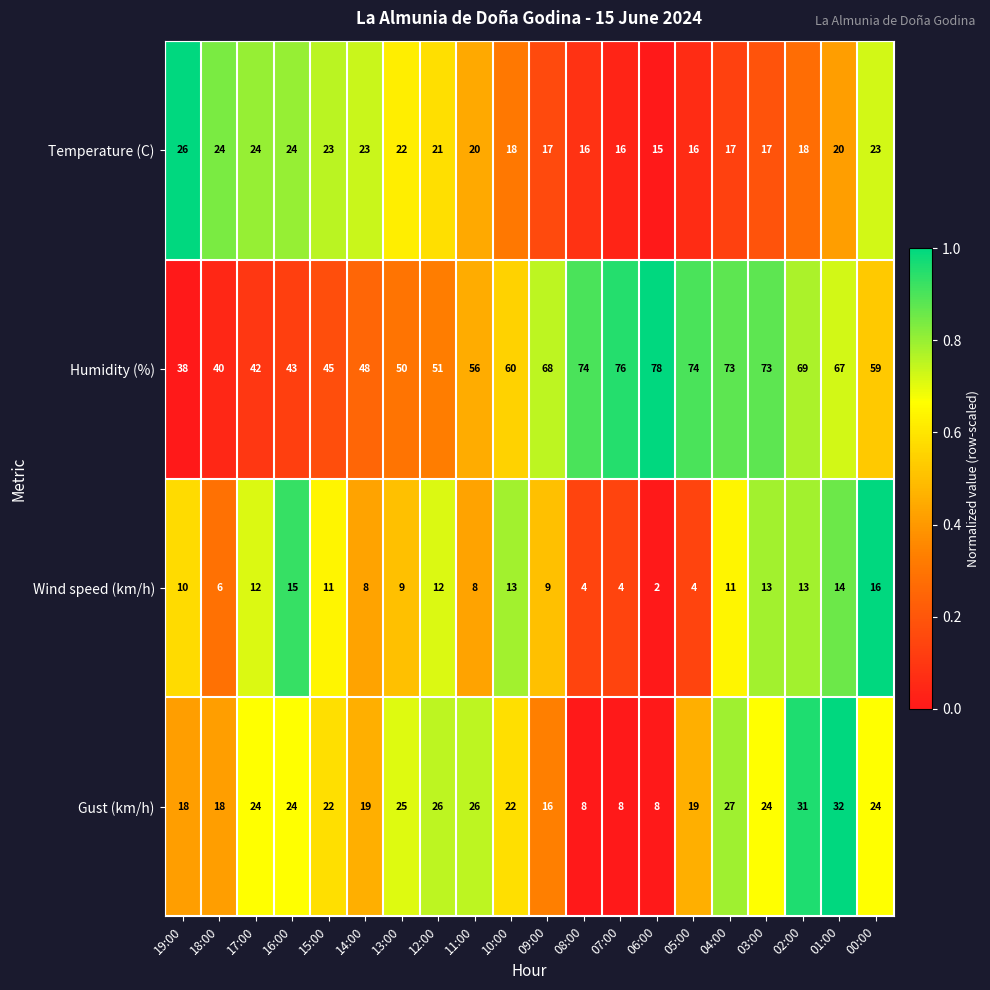

Rank the series by their maximum value, from lowest to highest.

Wind speed (km/h), Temperature (C), Gust (km/h), Humidity (%)